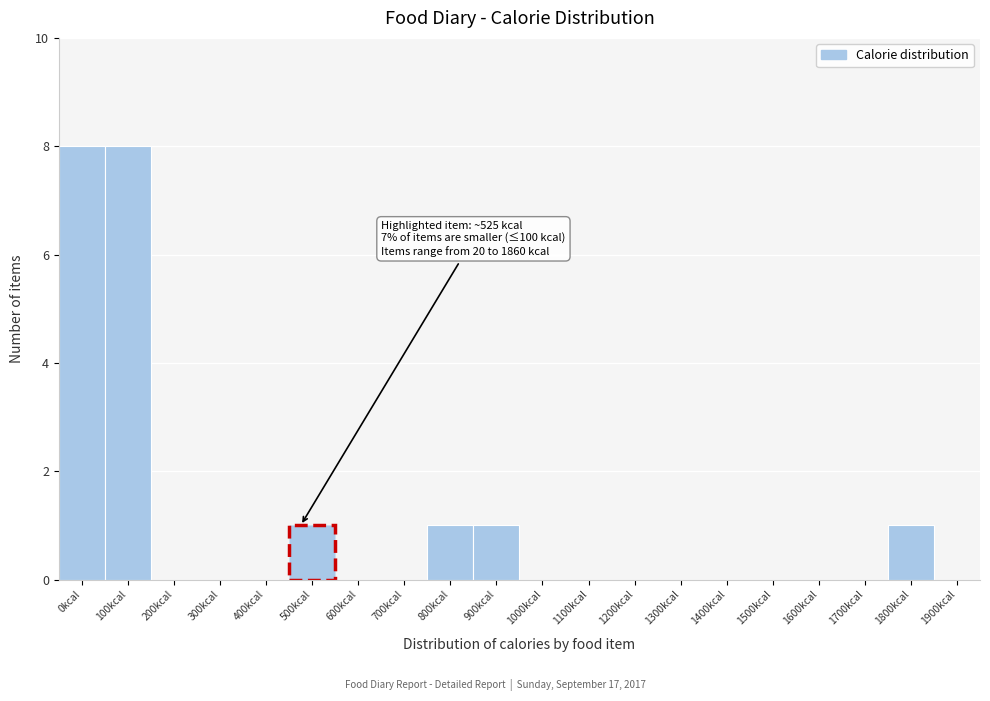

Reading right to left, list all the values displayed in this chart.

1900kcal=0	1800kcal=1	1700kcal=0	1600kcal=0	1500kcal=0	1400kcal=0	1300kcal=0	1200kcal=0	1100kcal=0	1000kcal=0	900kcal=1	800kcal=1	700kcal=0	600kcal=0	500kcal=1	400kcal=0	300kcal=0	200kcal=0	100kcal=8	0kcal=8